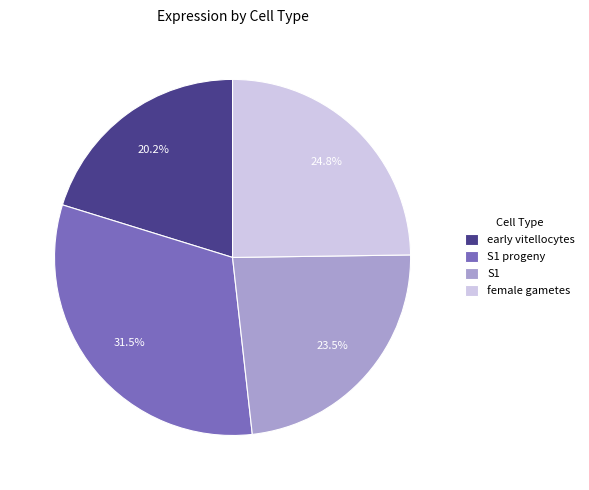

Combined, do female gametes and S1 account for over 50%?

No